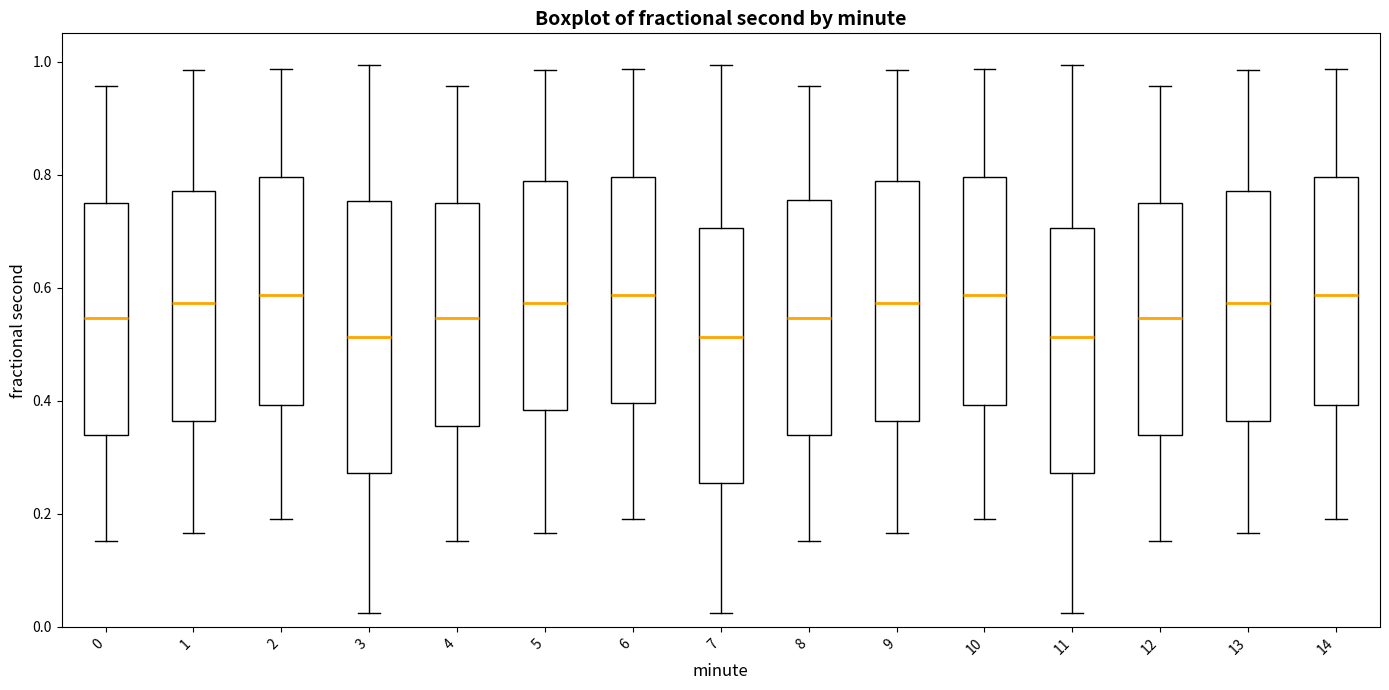

Comparing the boxes themselves (not the whiskers), which one is the tallest?

3